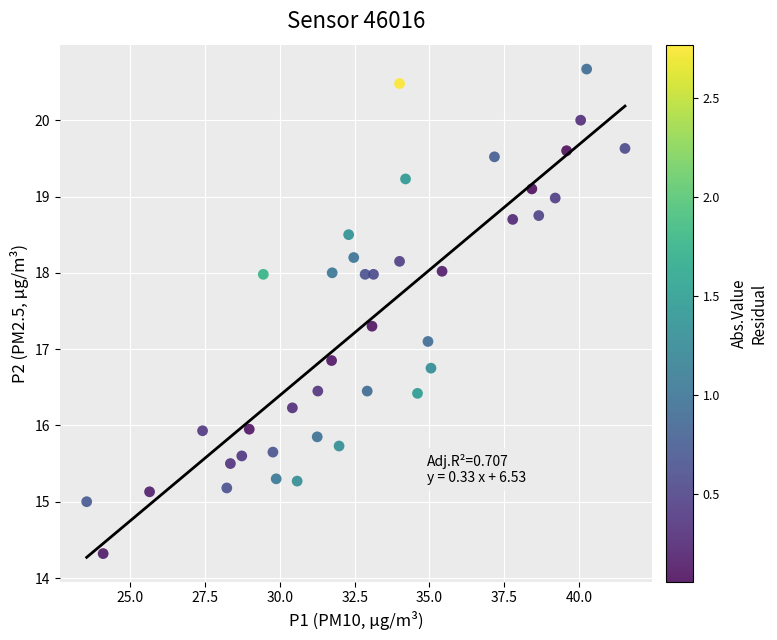

What is the range of X values (max minus min)?

18.0